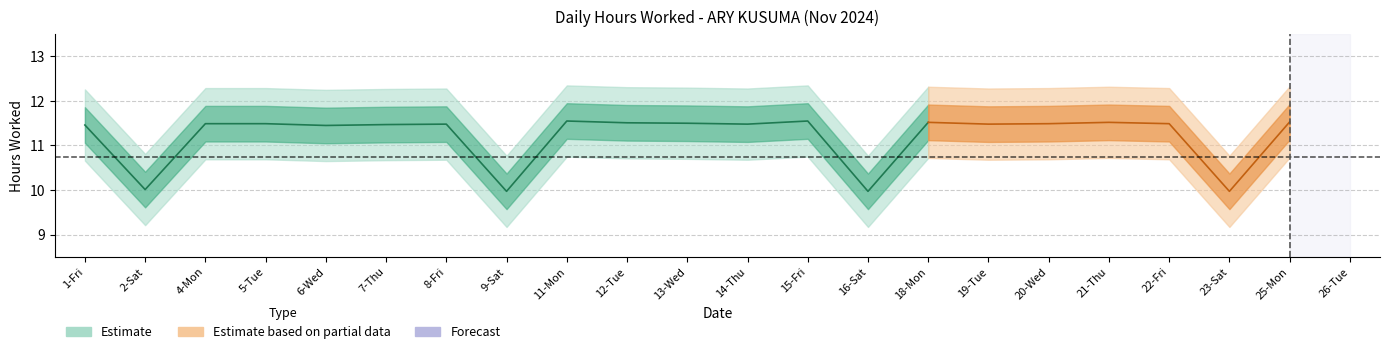

The chart shows a value of 5.0 at 5-Tue. True or false?

False